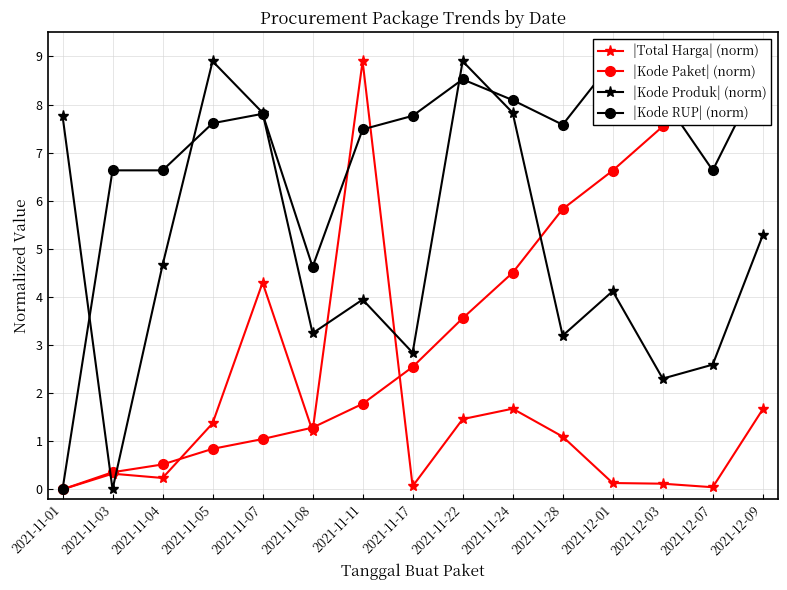

How many series are shown in this chart?

4